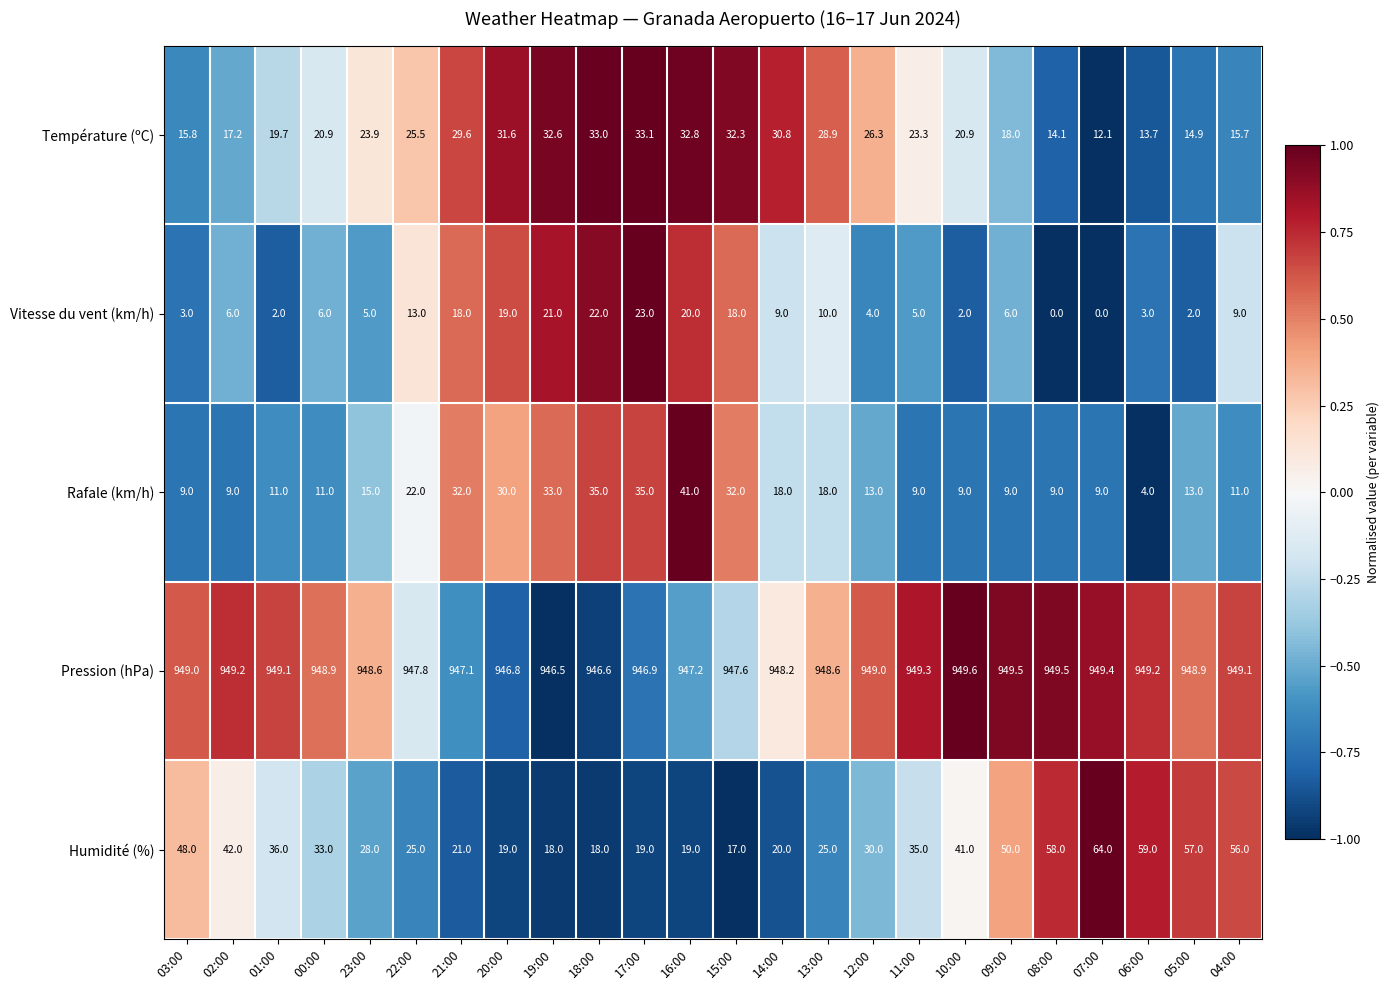

Rank the series at 03:00 from lowest to highest value.

Vitesse du vent (km/h), Rafale (km/h), Température (ºC), Humidité (%), Pression (hPa)